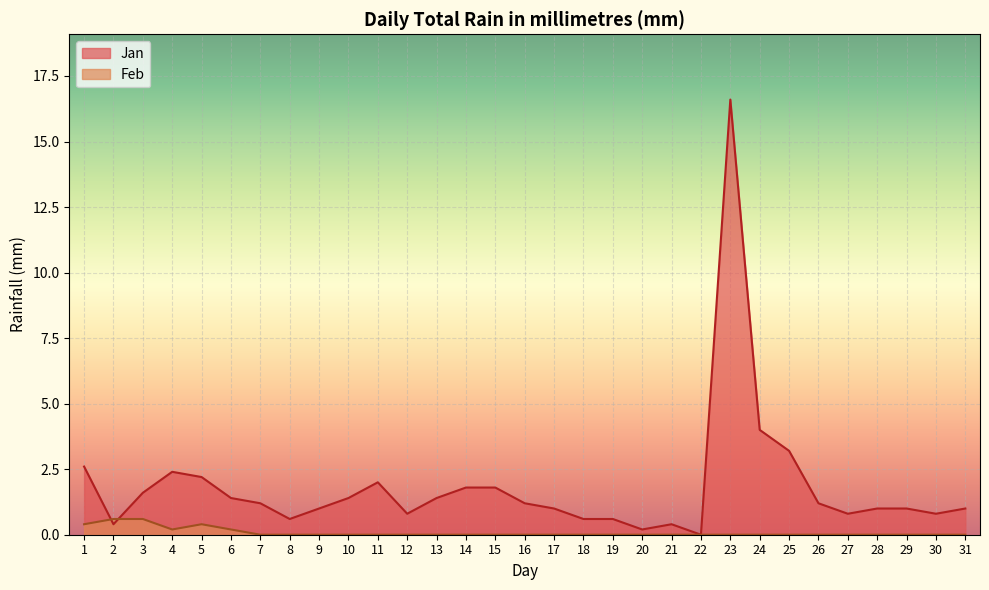

What is the difference between the maximum and second lowest values in the Feb series?

0.6